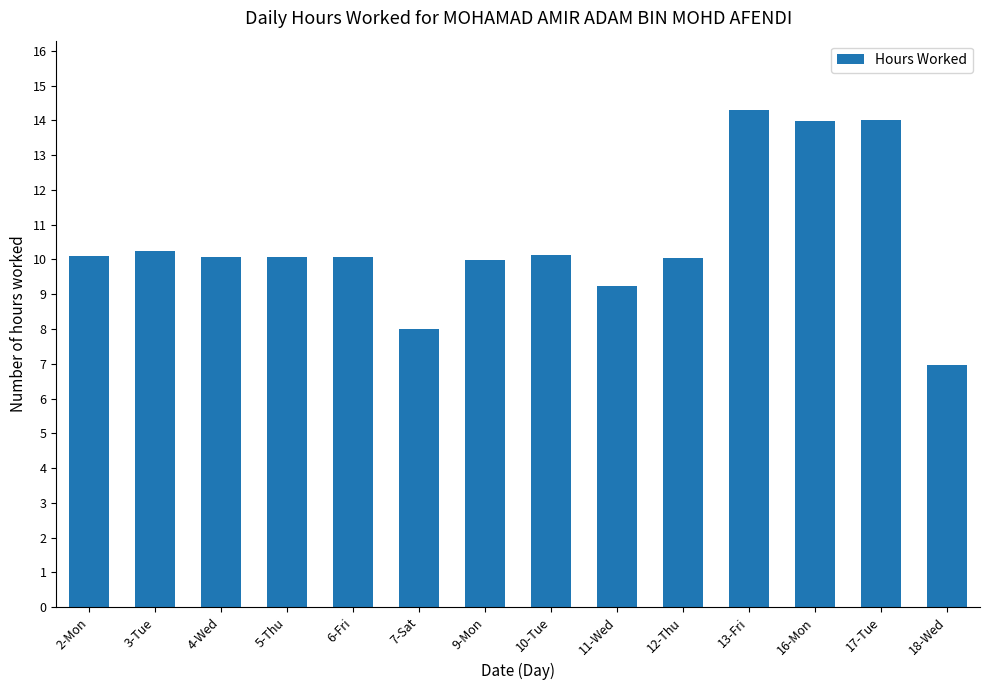

What is the sum of all values?

147.2